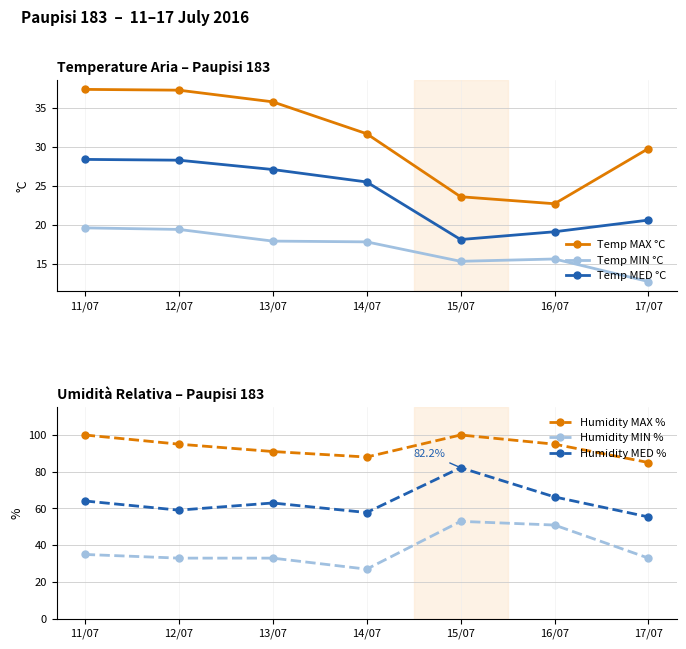

True or false: Temp MED °C and Temp MIN °C intersect in this chart.

False